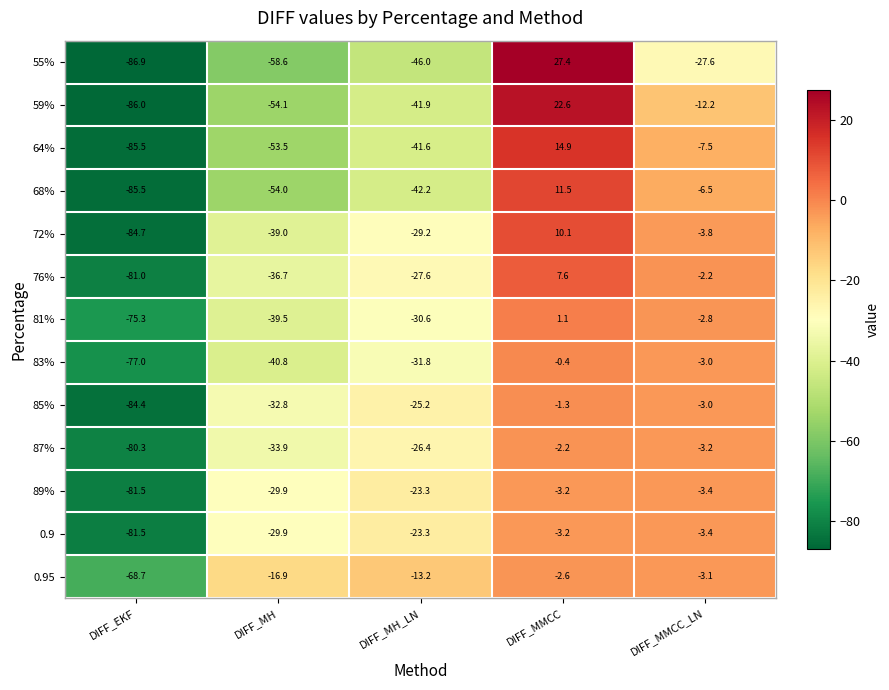

Between DIFF_MMCC and DIFF_MMCC_LN, which series saw the biggest shift?

55%